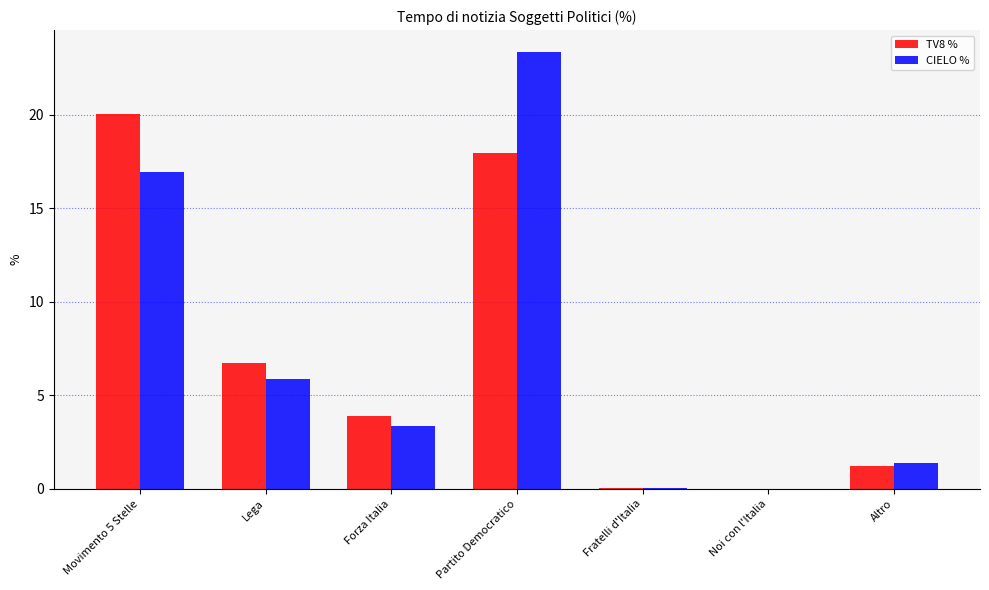

At which category does the chart reach its peak across all series?

Partito Democratico